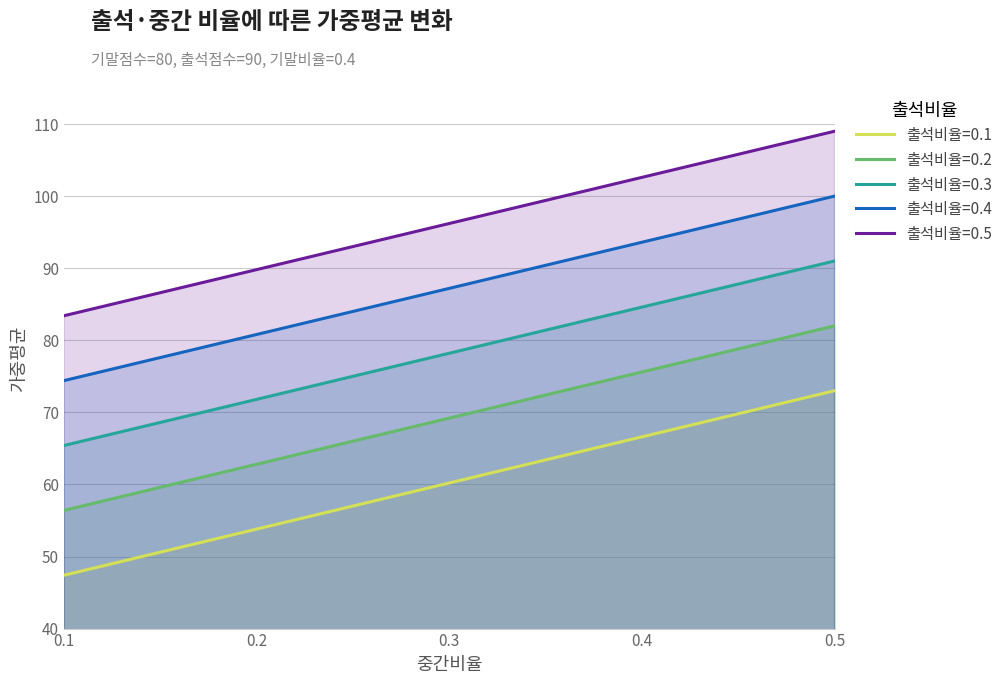

True or false: 출석비율=0.2 and 출석비율=0.1 cross at least once.

False